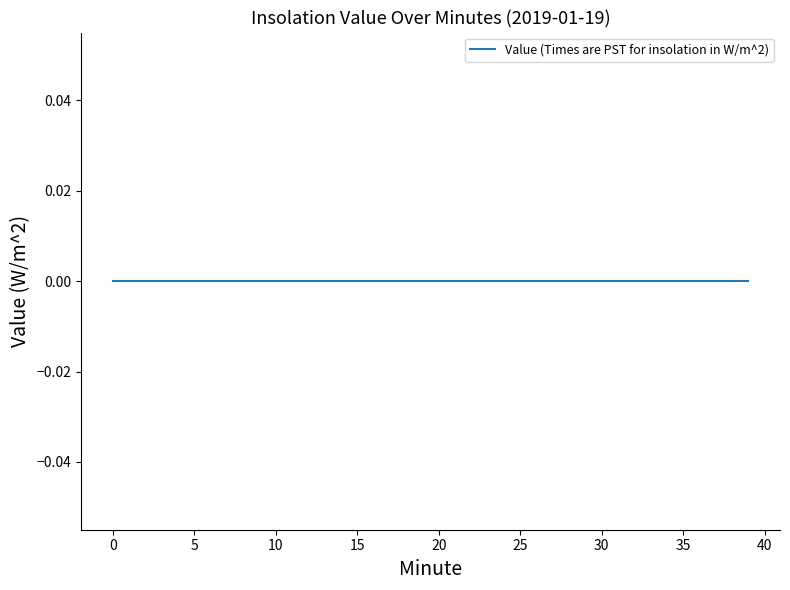

The Minute series shows 34 at 25. True or false?

False